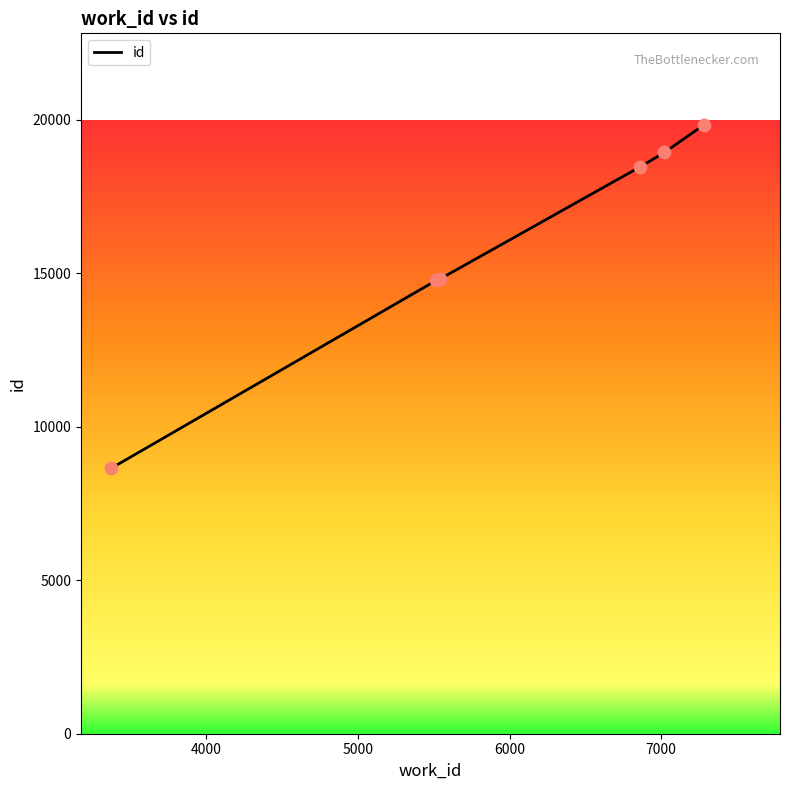

What is the difference between the maximum and second lowest values?

5073